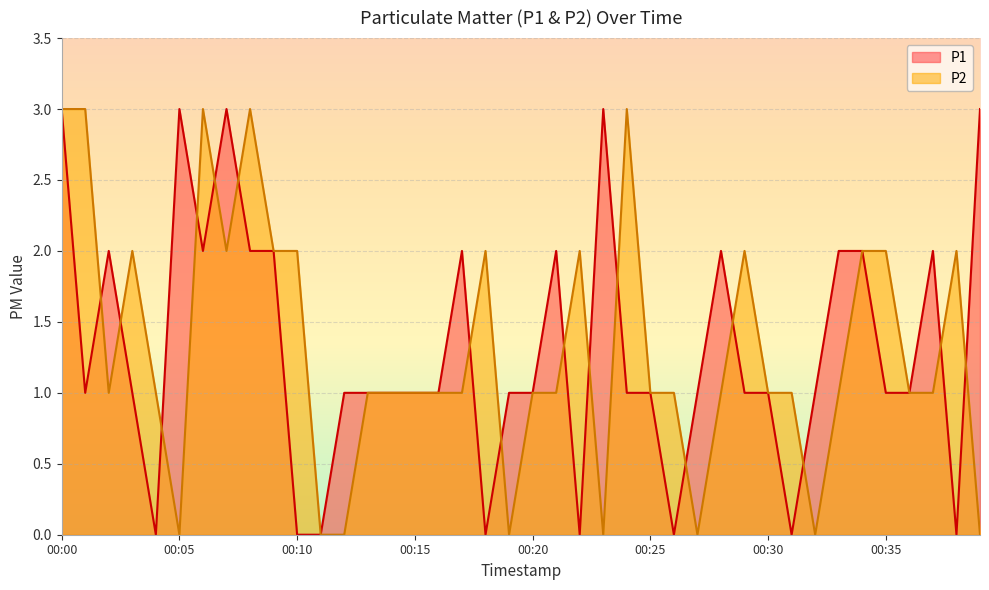

At which label does P1 first exceed 1?

00:00